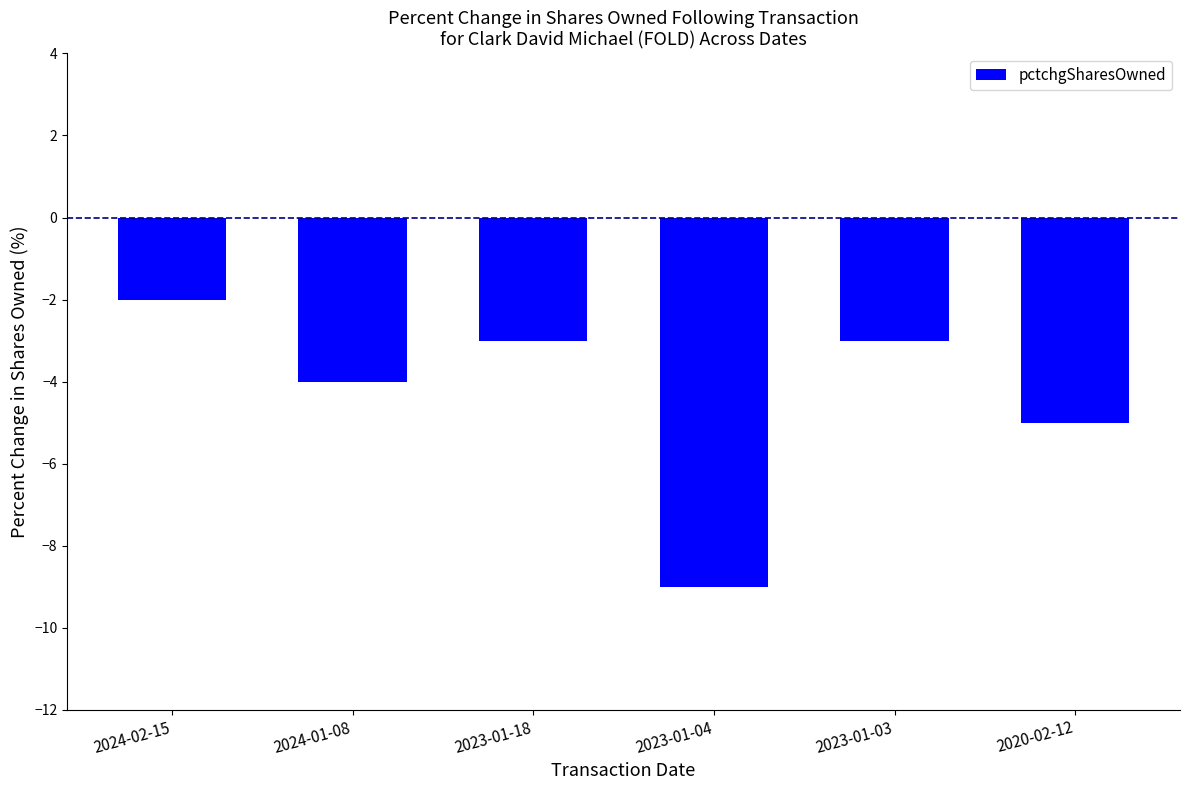

The value at 2024-01-08 is -2. True or false?

False